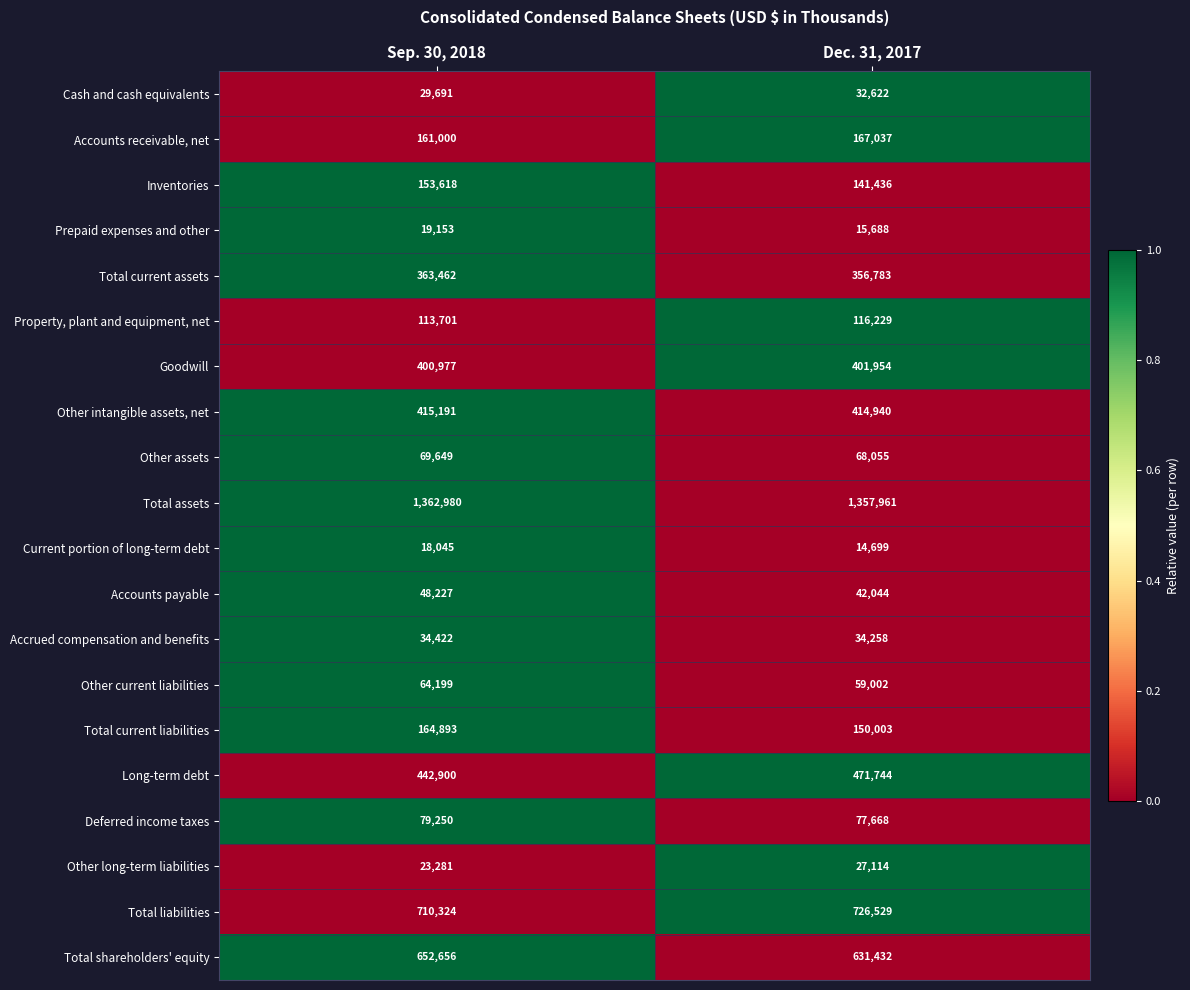

What is the difference between the Other assets values at Dec. 31, 2017 and Sep. 30, 2018?

1594